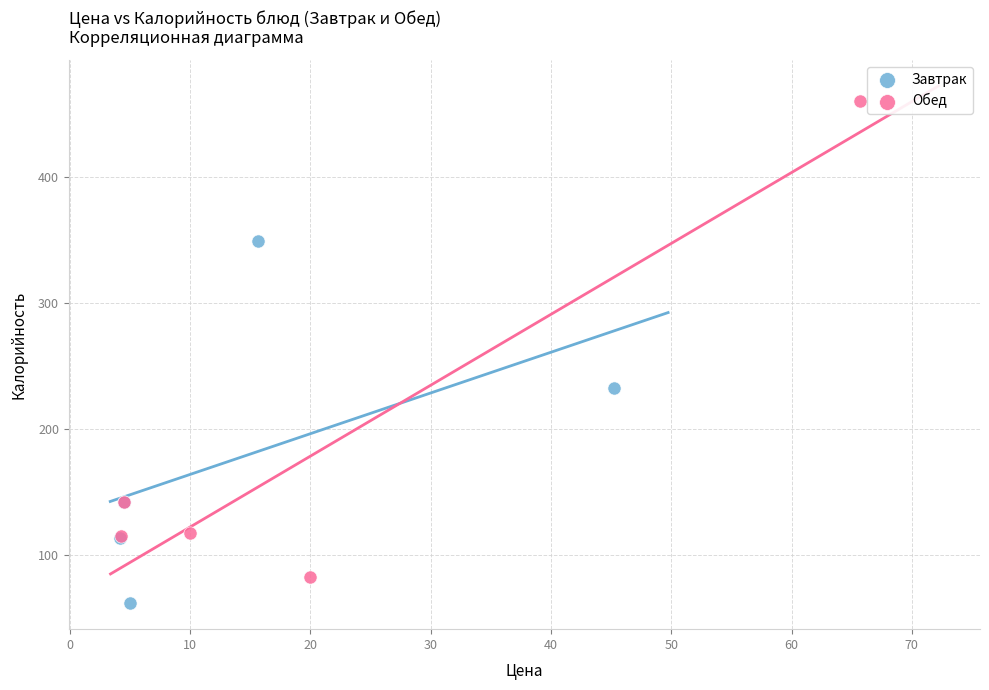

Which series contains the lowest Y value?

Завтрак